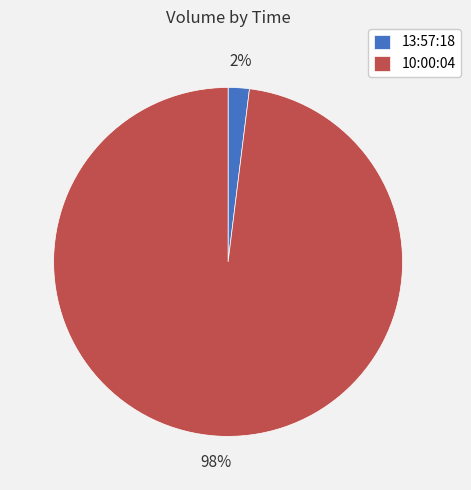

Combined, do 10:00:04 and 13:57:18 account for over 50%?

Yes